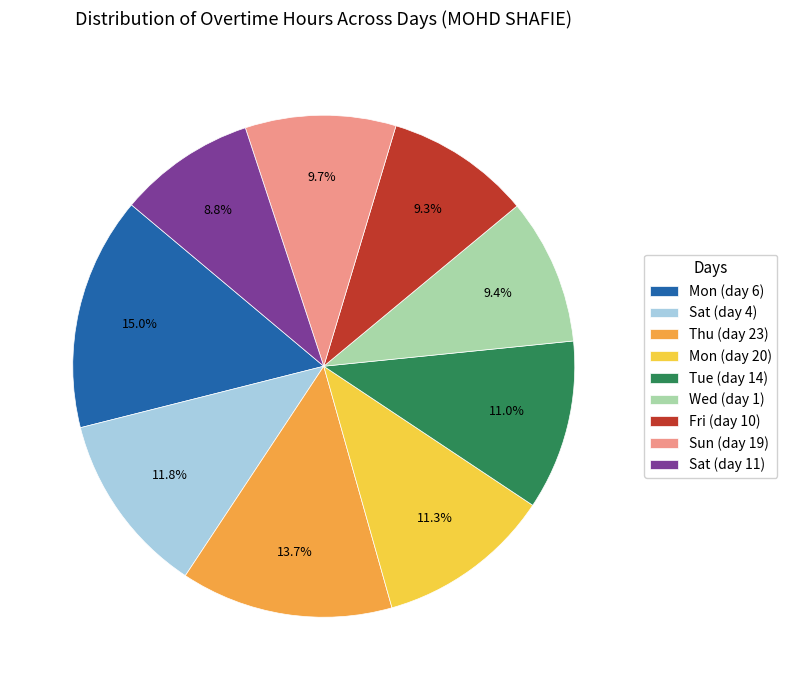

What is the largest slice in the pie chart?

Mon (day 6)